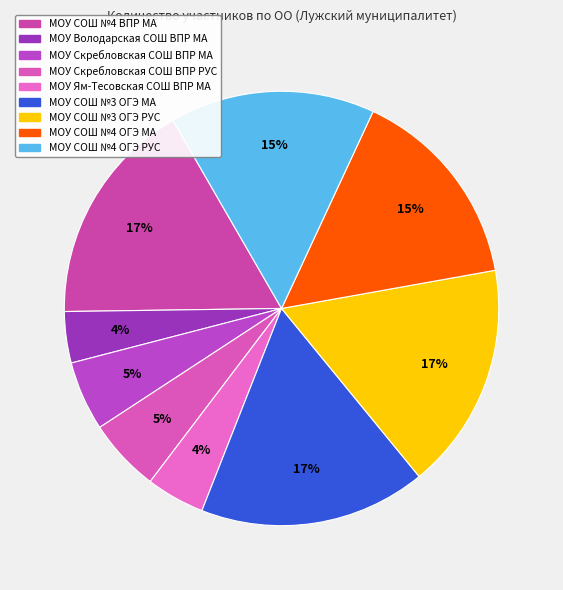

To the nearest percent, what portion does МОУ СОШ №4 ОГЭ РУС represent?

15%